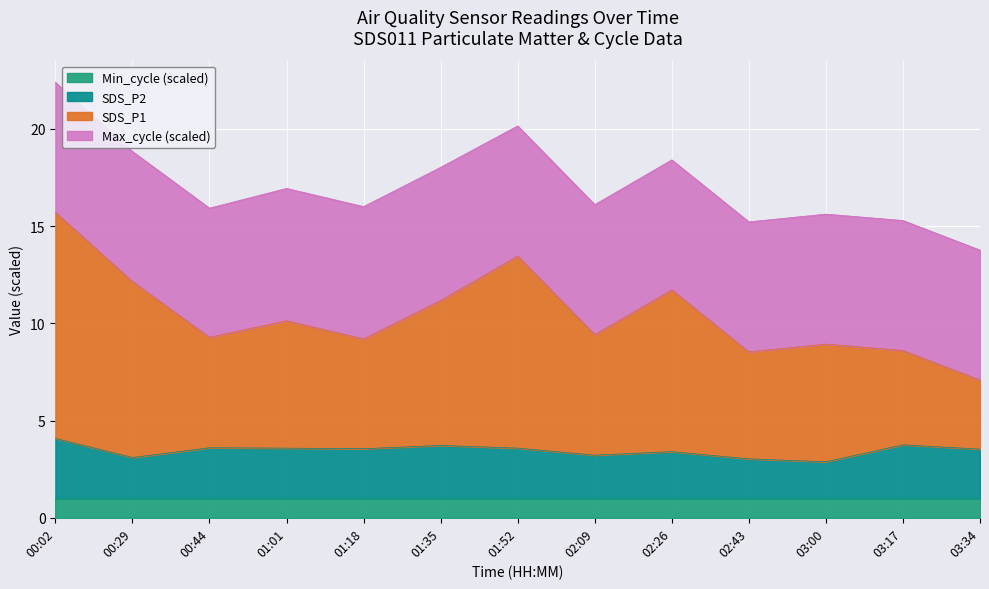

At which category is the sum across all series the highest?

00:02